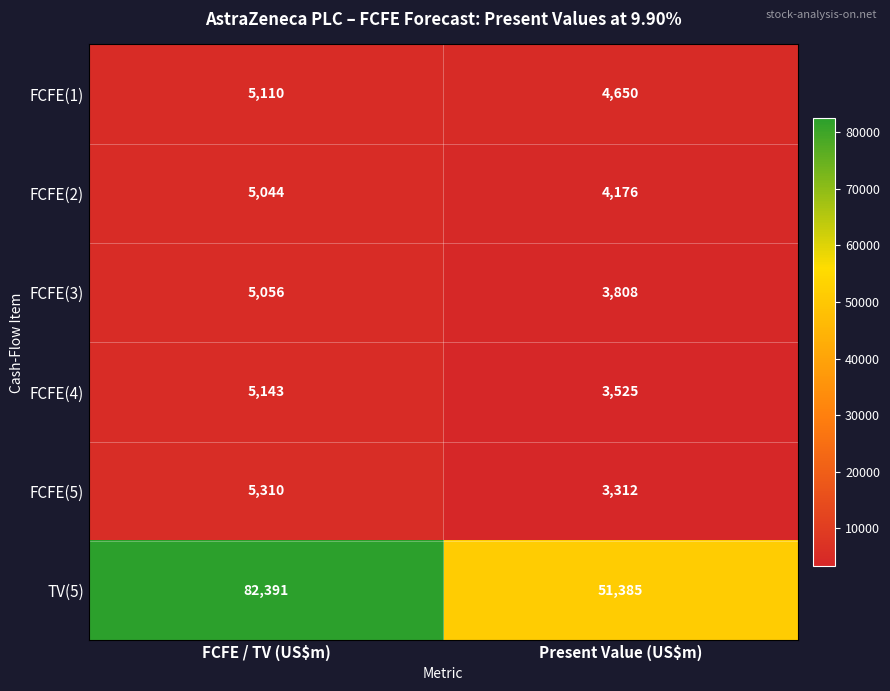

What is the average value of the FCFE(3) series?

4432